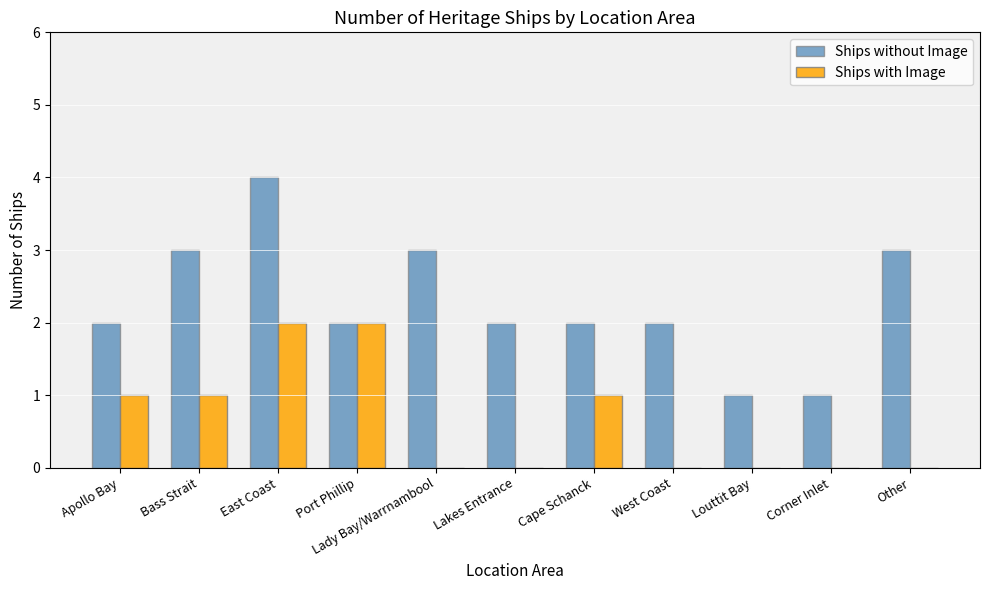

Reading left to right, list all the values displayed in this chart.

Ships without Image: Apollo Bay=2	Bass Strait=3	East Coast=4	Port Phillip=2	Lady Bay/Warrnambool=3	Lakes Entrance=2	Cape Schanck=2	West Coast=2	Louttit Bay=1	Corner Inlet=1	Other=3
Ships with Image: Apollo Bay=1	Bass Strait=1	East Coast=2	Port Phillip=2	Lady Bay/Warrnambool=0	Lakes Entrance=0	Cape Schanck=1	West Coast=0	Louttit Bay=0	Corner Inlet=0	Other=0